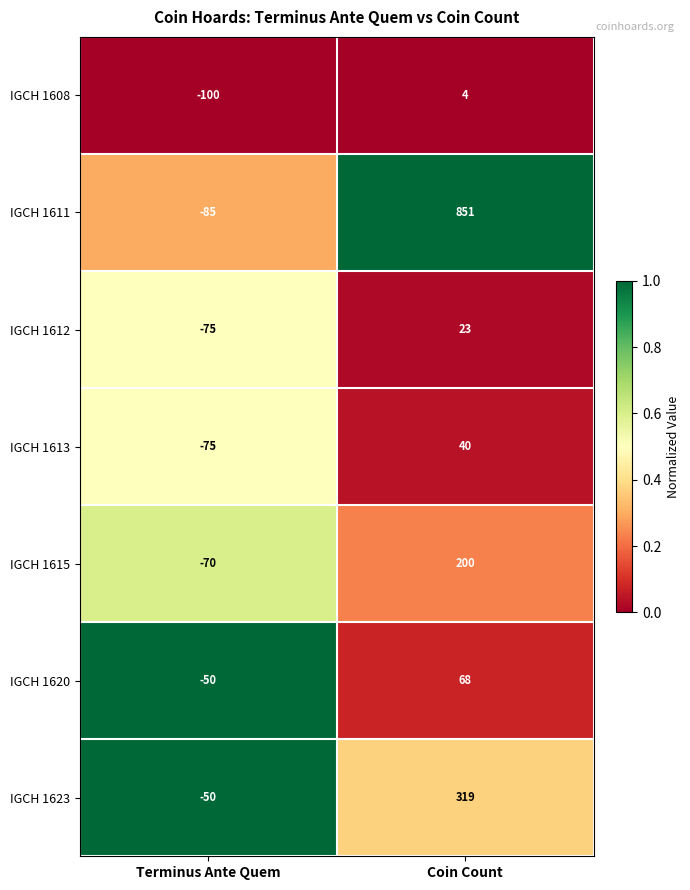

Which label corresponds to the largest value in the chart?

Coin Count